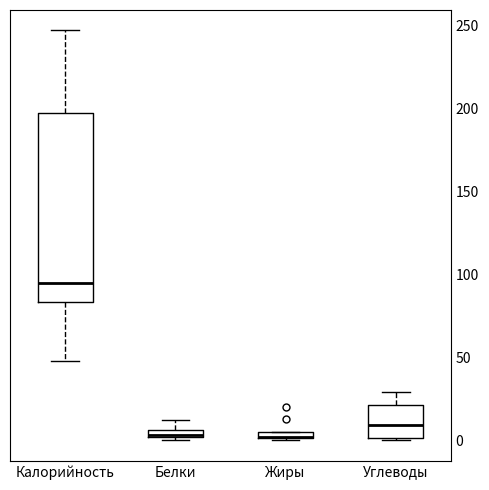

Which box is the tallest, from its lower edge to its upper edge?

Калорийность